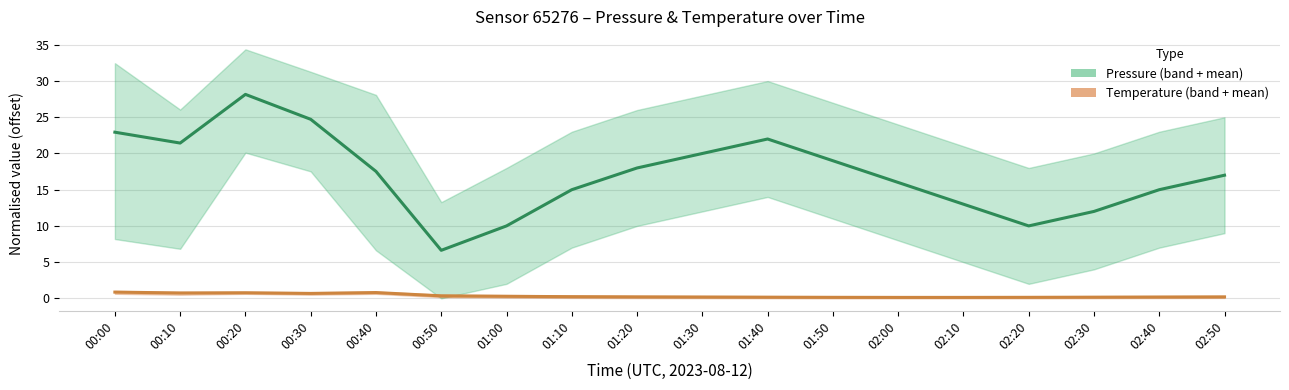

What is the highest value of the Temperature mean series?

0.9